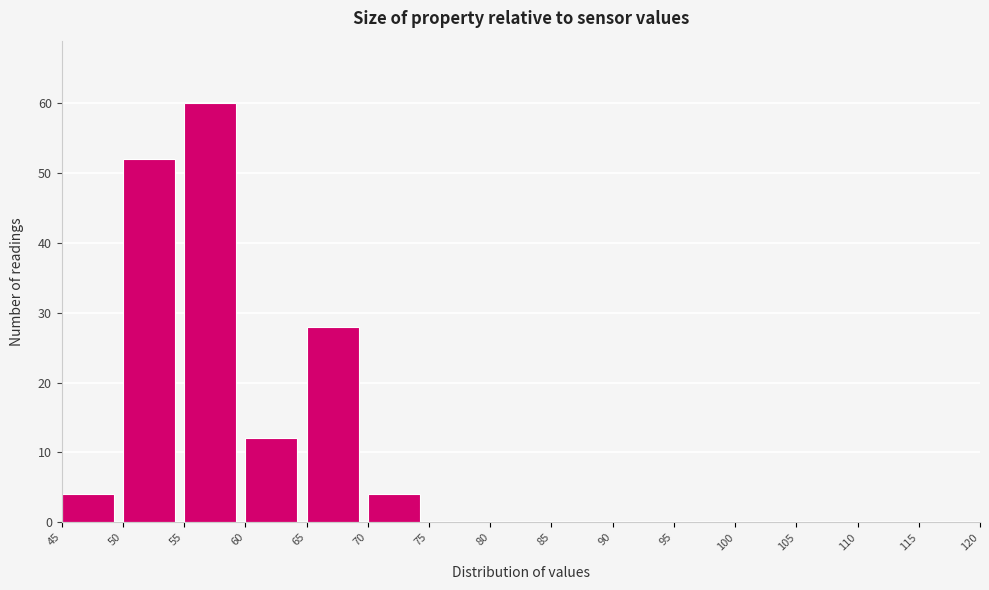

How tall is the bar that spans 50 to 55 on the x-axis? The values are not printed on the chart, so give them approximately, as read against the axis.

52